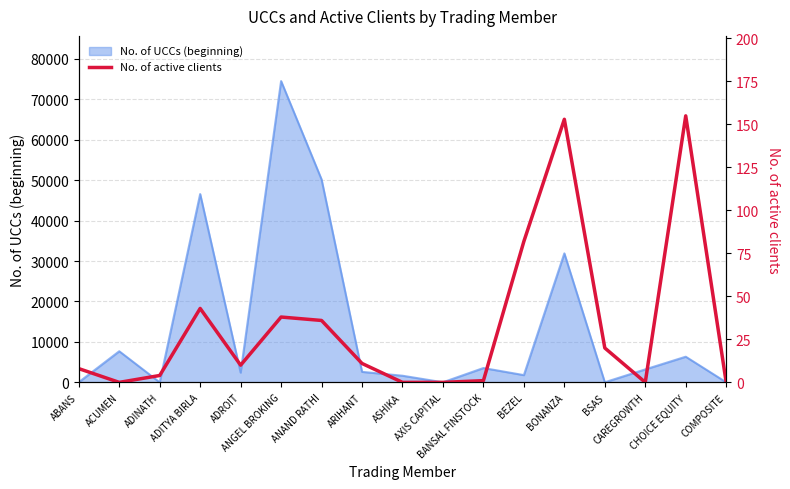

What position from the right is ABANS?

17